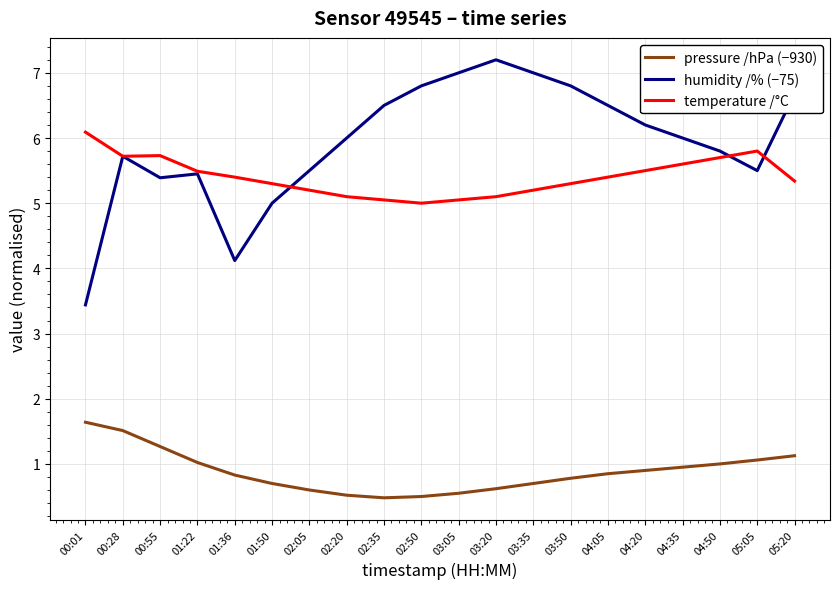

At which category is the sum across all series the highest?

05:20